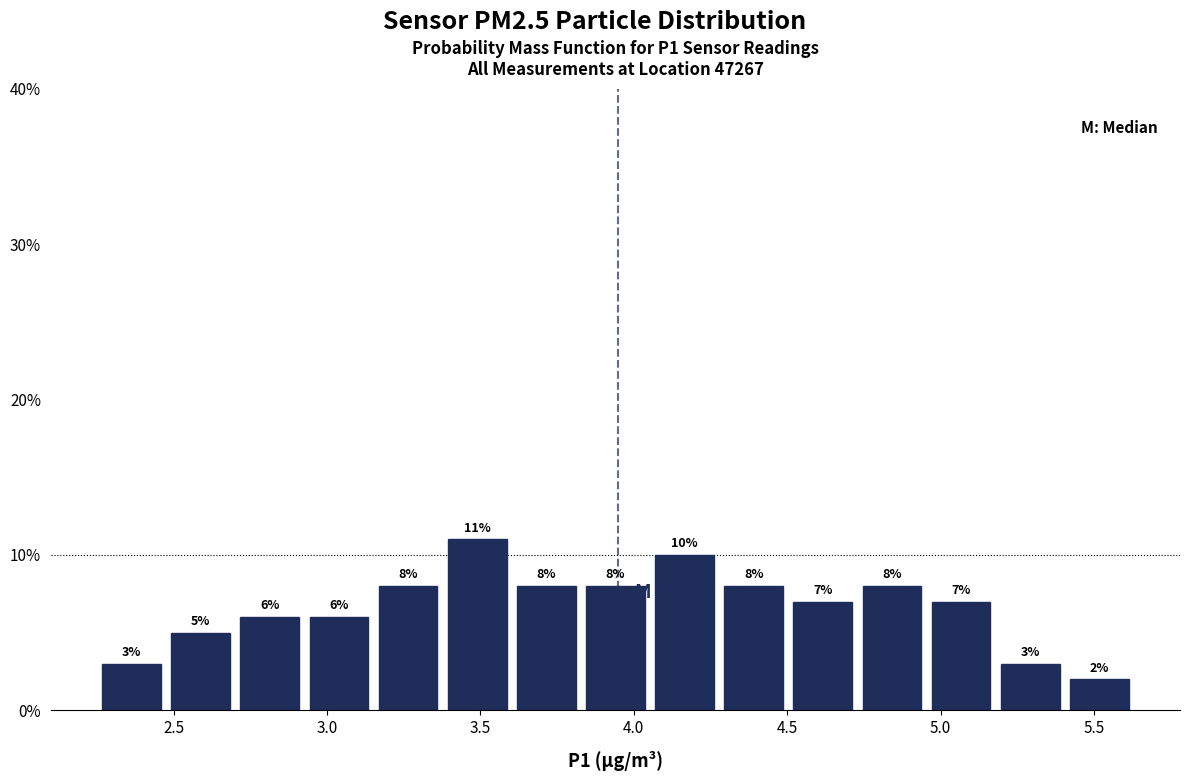

How tall is the bar that spans 3.85 to 4.05 on the x-axis? The bar edges are not printed on the chart, so give them approximately, as read against the axis.

8